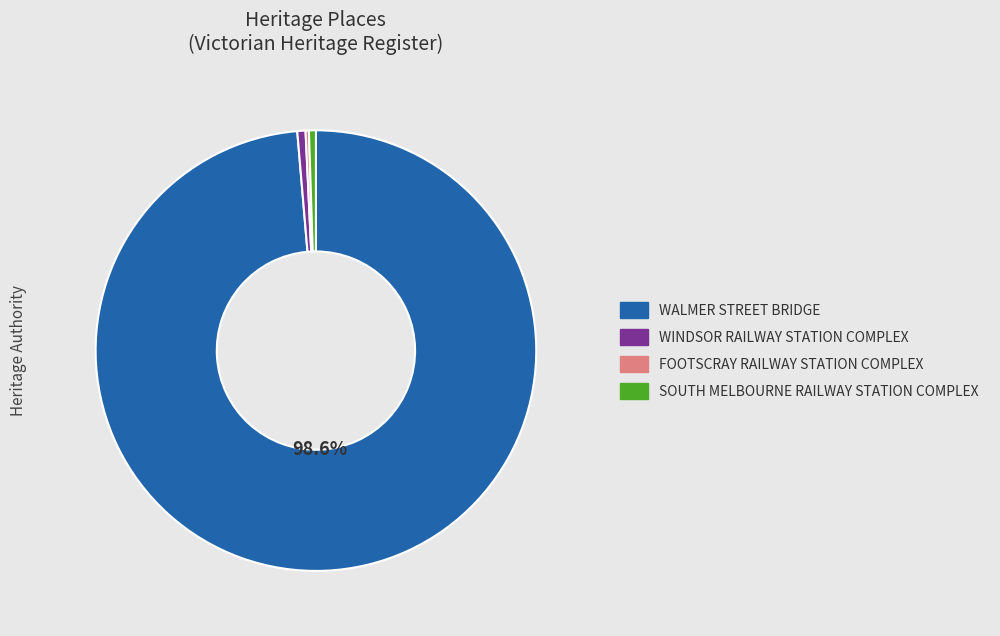

Which has a higher value, WINDSOR RAILWAY STATION COMPLEX or WALMER STREET BRIDGE?

WALMER STREET BRIDGE